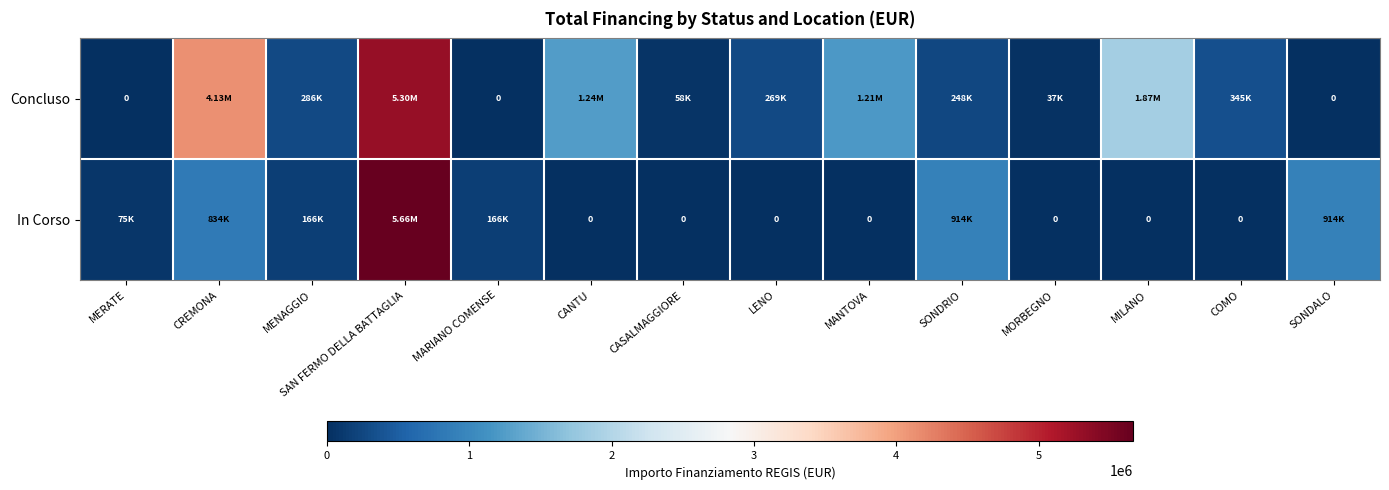

Is it true that In Corso equals 833874.0 at CREMONA?

True